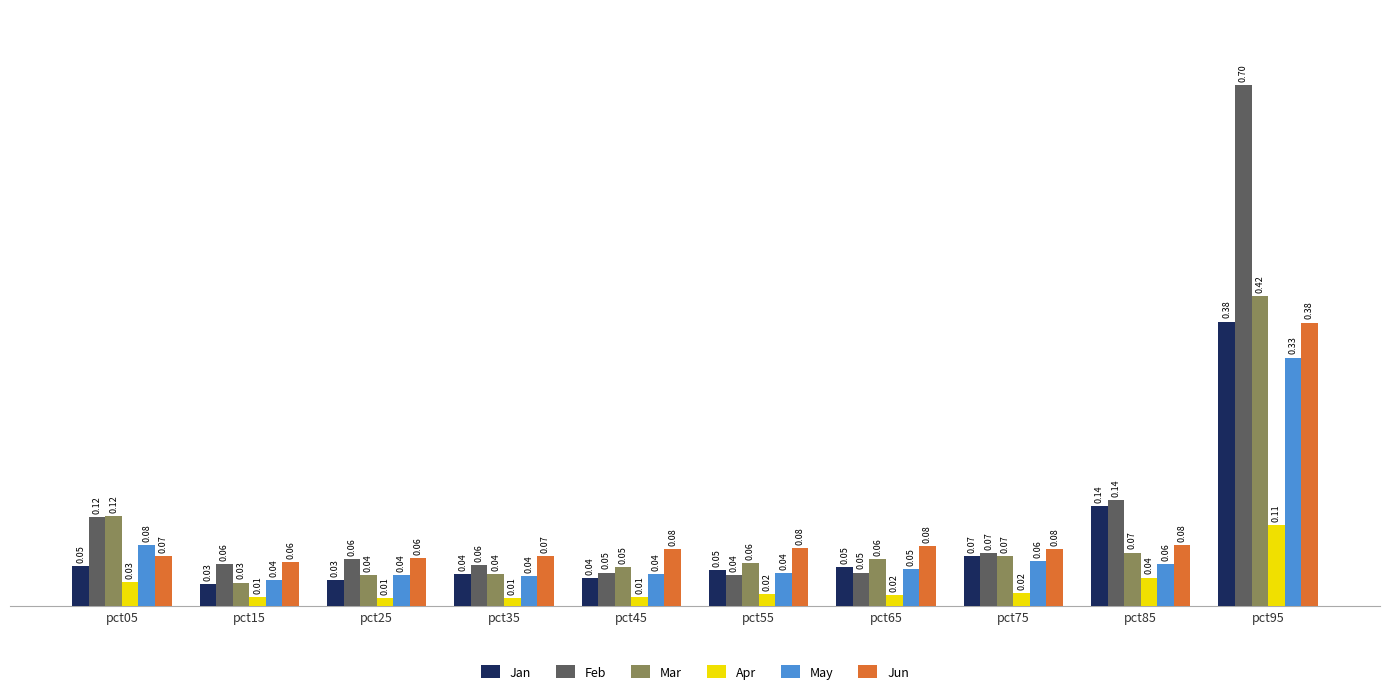

Where is Mar nearest to the value 0?

pct15